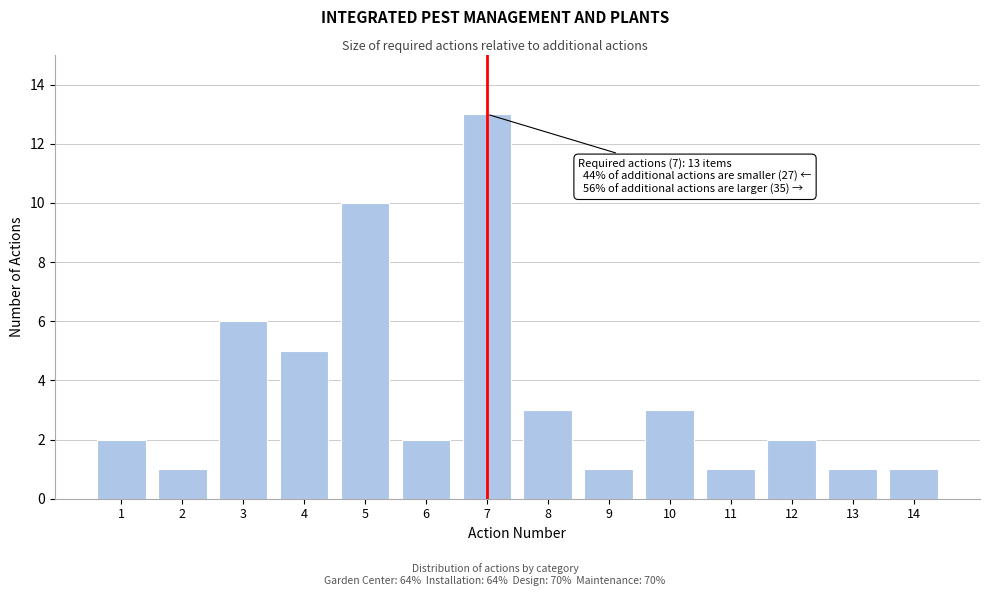

Reading left to right, extract all data points from this chart.

2	1	6	5	10	2	13	3	1	3	1	2	1	1